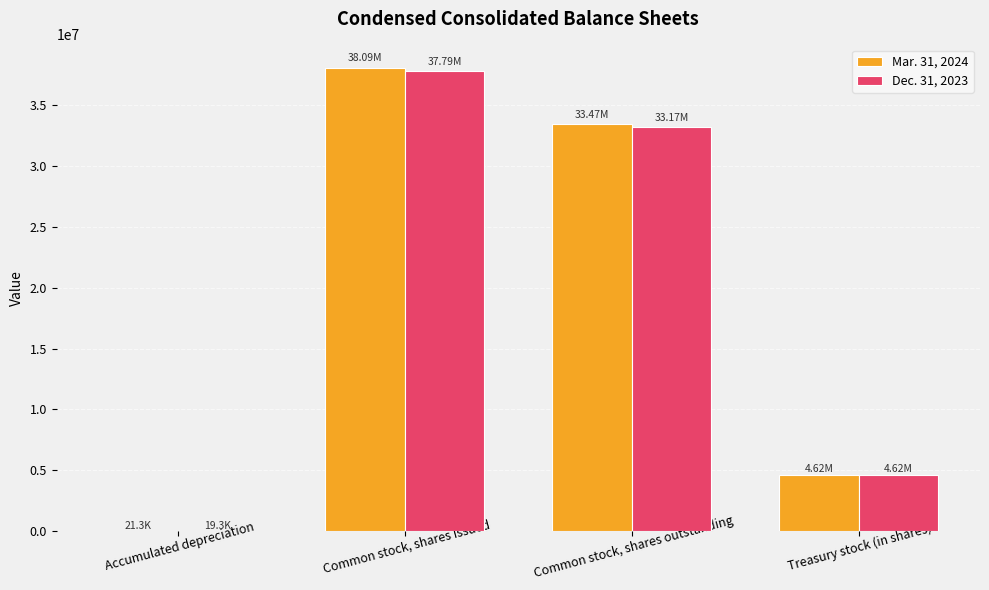

Are the bars grouped side by side (vs. stacked)?

Yes